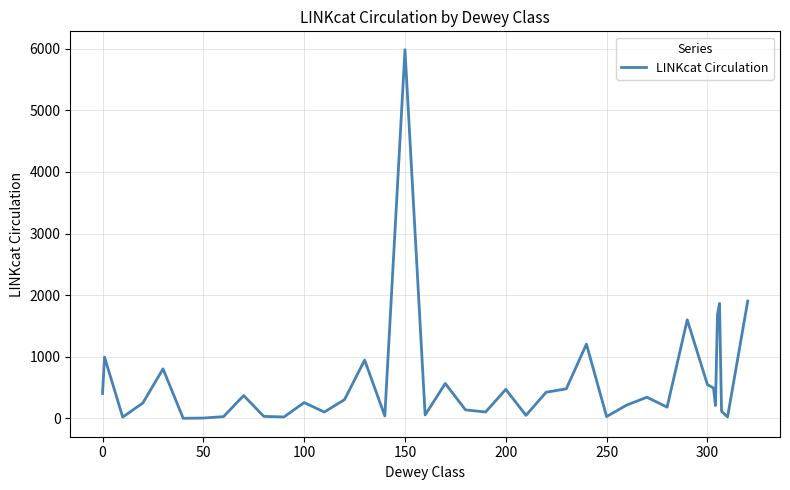

What is the greatest value displayed?

5984